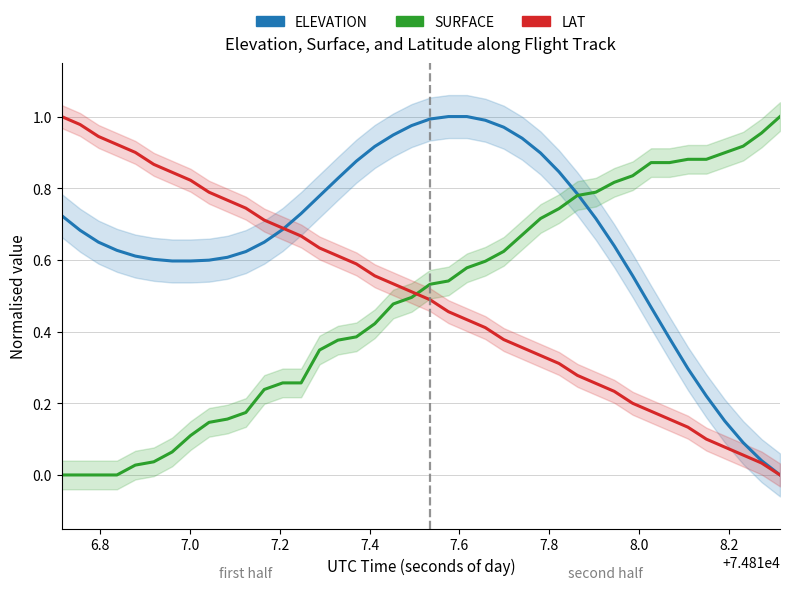

The value of SURFACE at 7.0 is 0.7. True or false?

False